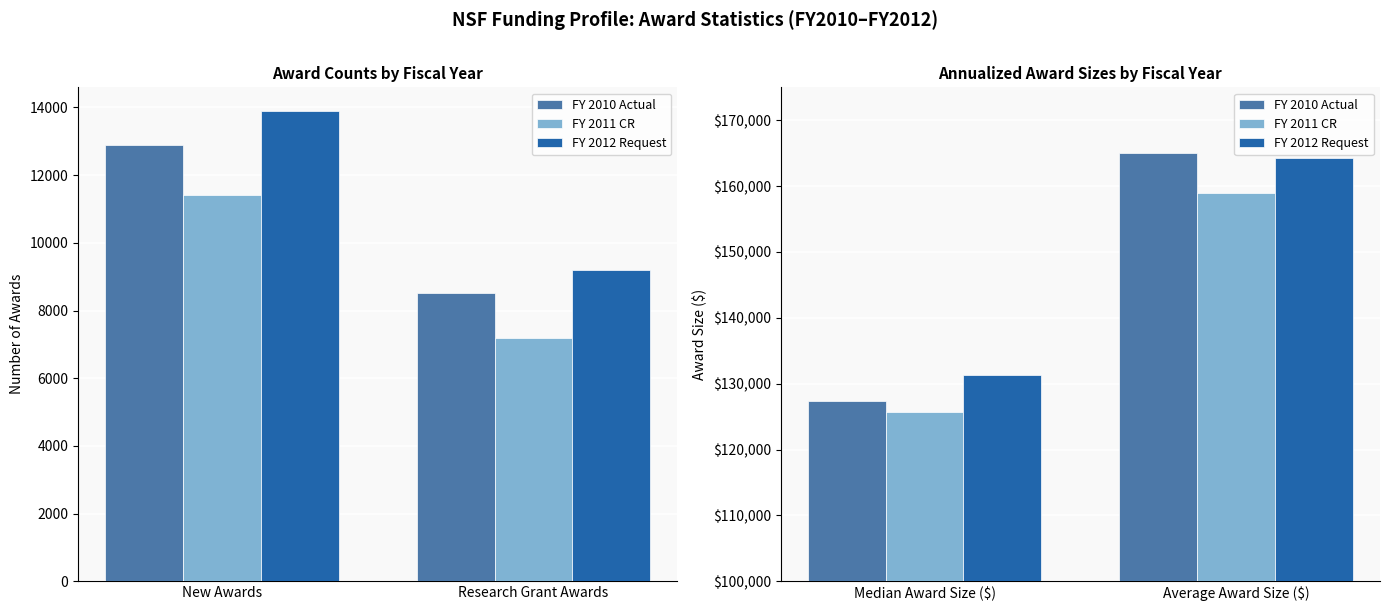

What is the sum of all FY 2011 CR values?

284700